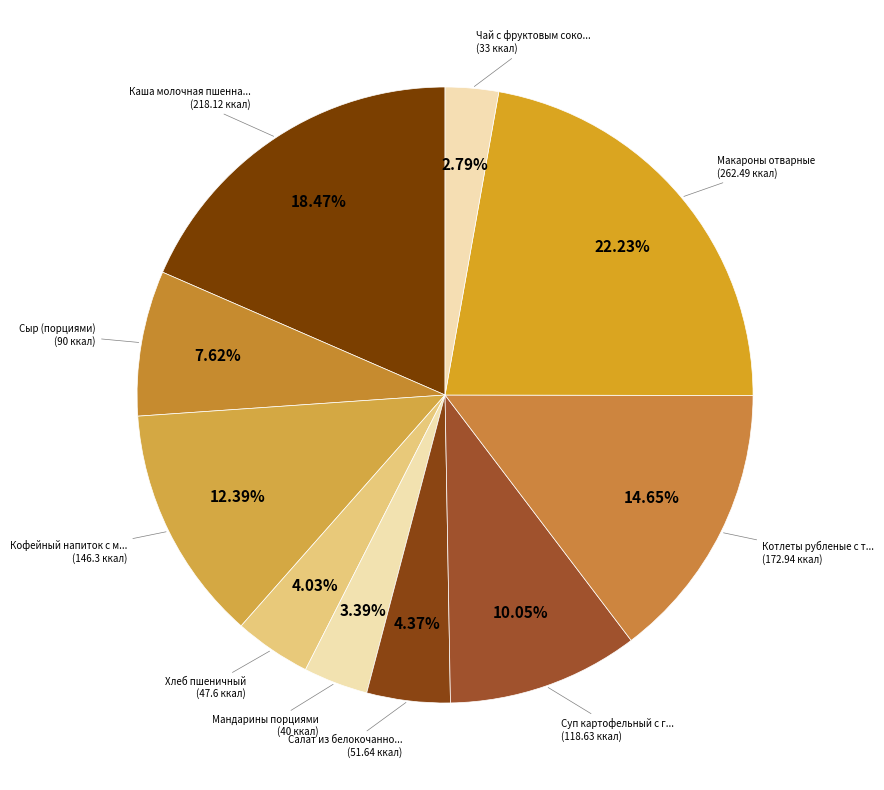

Is there a majority slice in this chart?

No